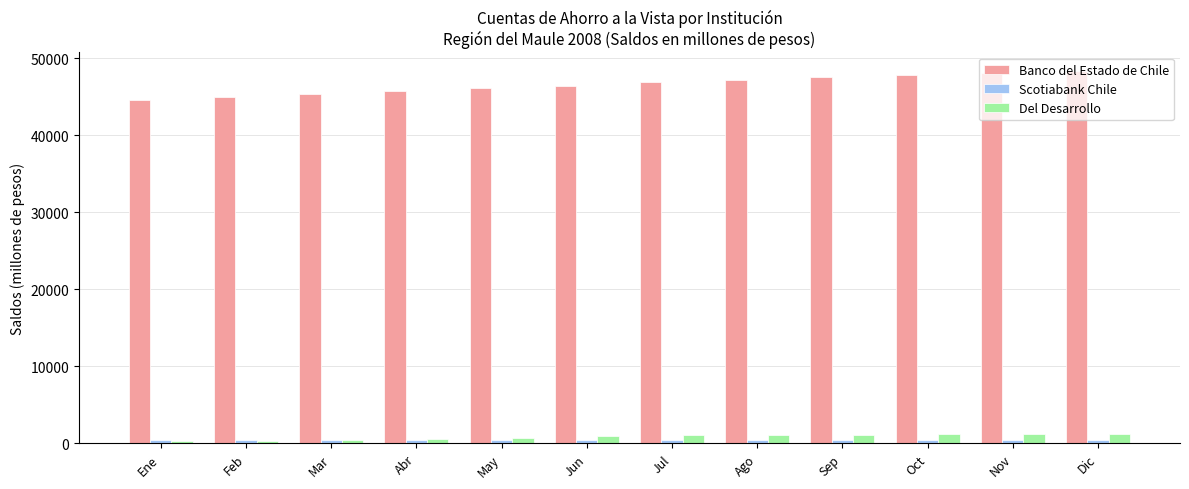

True or false: Banco del Estado de Chile has a value of 62460 at Jul.

False